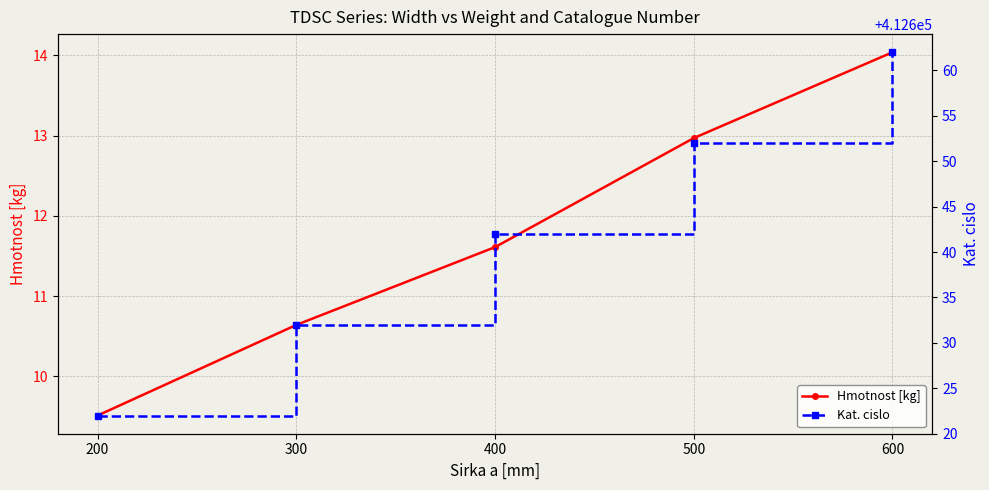

What is the value of the Kat. cislo point at the 4th from the left?

412652.0